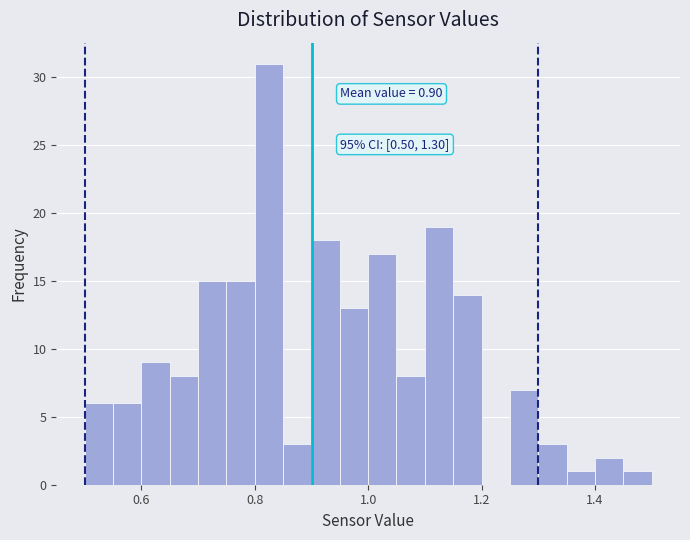

Around what value on the x-axis is the tallest bar? Give the approximate position of its centre, as read against the axis.

0.82